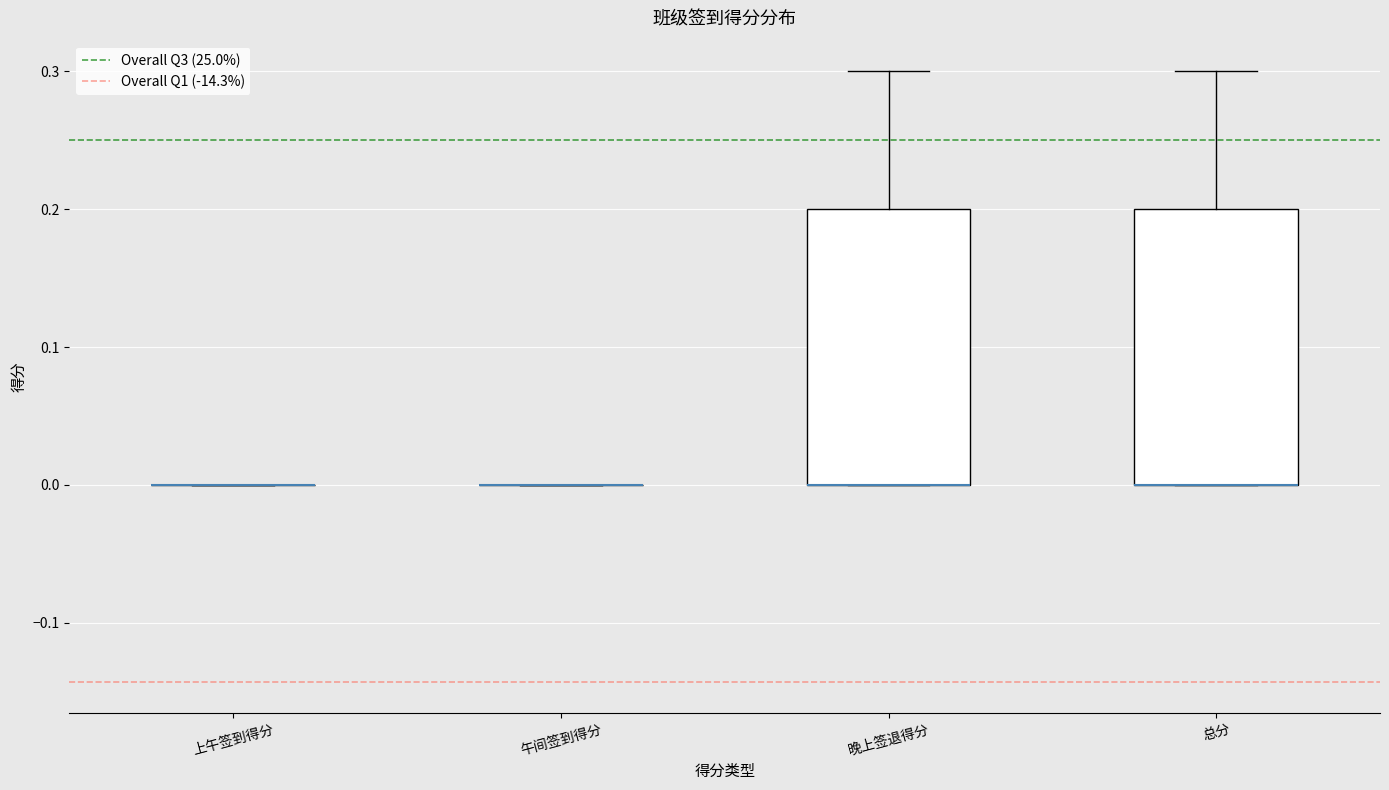

Reading left to right, transcribe this box plot: for each box, give where its median line is, the range the box spans, and where its two whiskers end, as read against the y-axis. The values are not printed on the chart, so give them approximately, as read against the axis.

上午签到得分: box collapsed to a line at 0.0, whiskers 0.0 to 0.0
午间签到得分: box collapsed to a line at 0.0, whiskers 0.0 to 0.0
晚上签退得分: median 0.0 (drawn on the box's lower edge), box 0.0 to 0.2, whiskers 0.0 to 0.3
总分: median 0.0 (drawn on the box's lower edge), box 0.0 to 0.2, whiskers 0.0 to 0.3